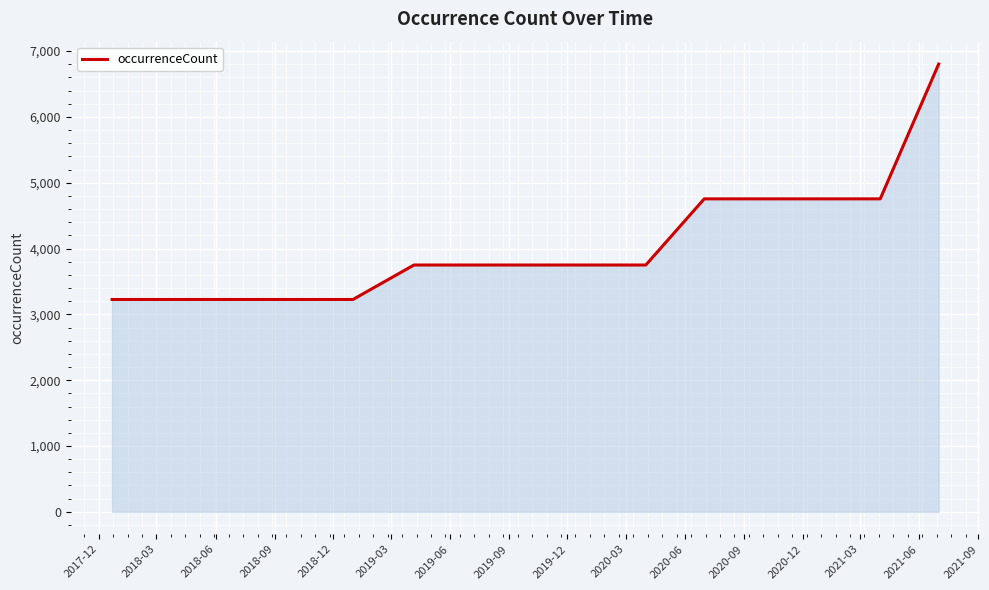

What is the sum of all values?

60703